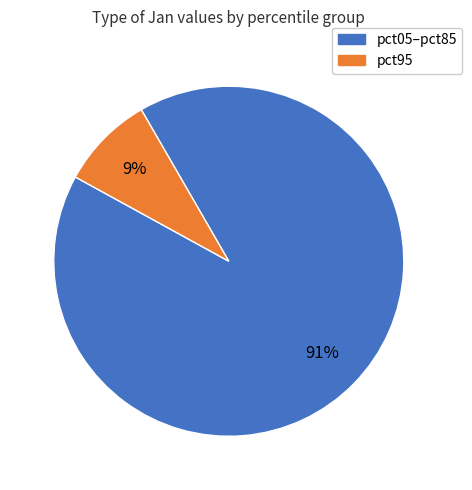

Is there a majority slice in this chart?

Yes